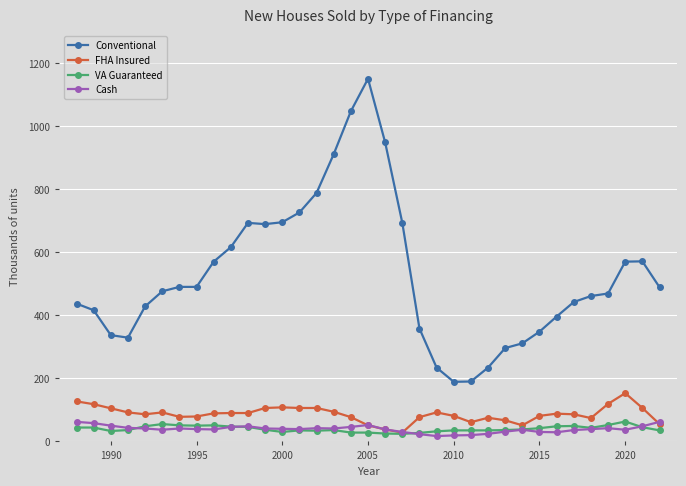

Which series has the largest range (max minus min)?

Conventional